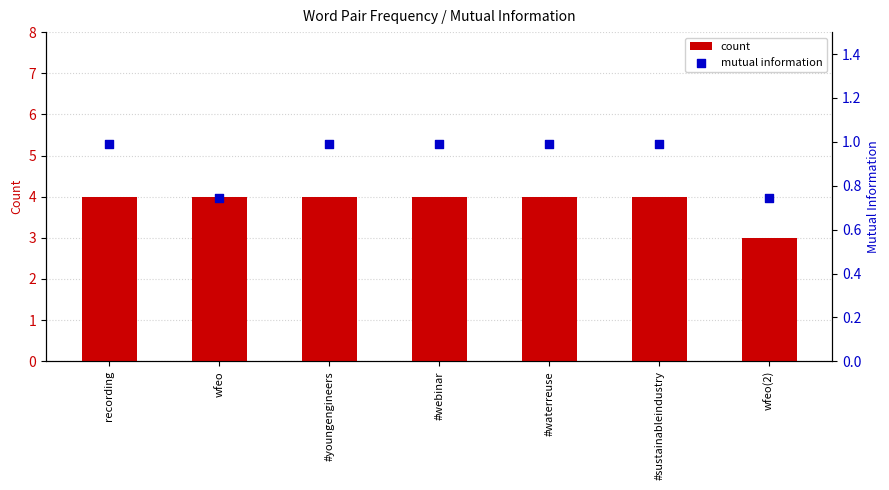

What are all the series names shown in the legend?

count, mutual information